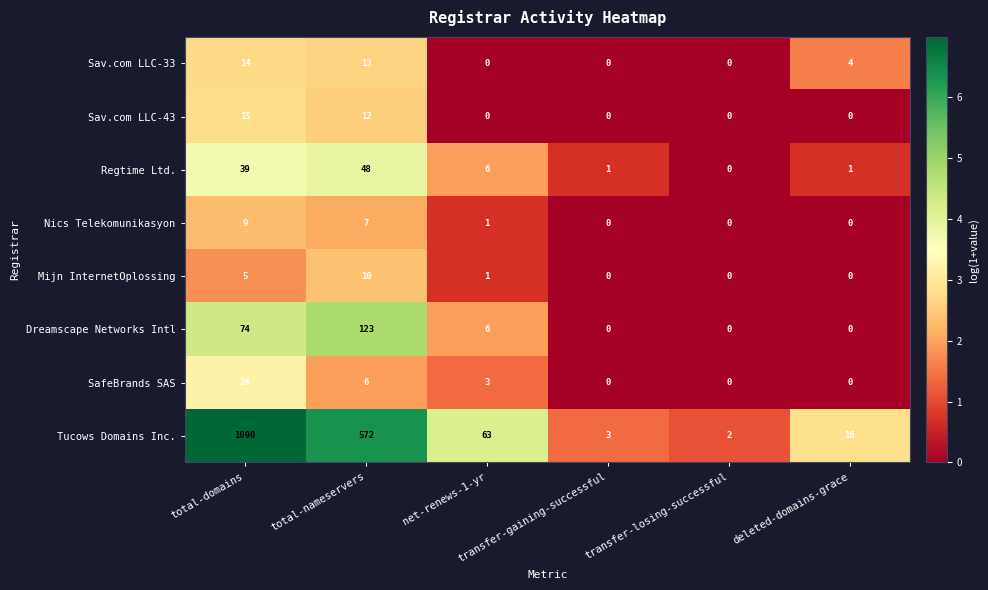

How many values in the Tucows Domains Inc. series are below 63?

3